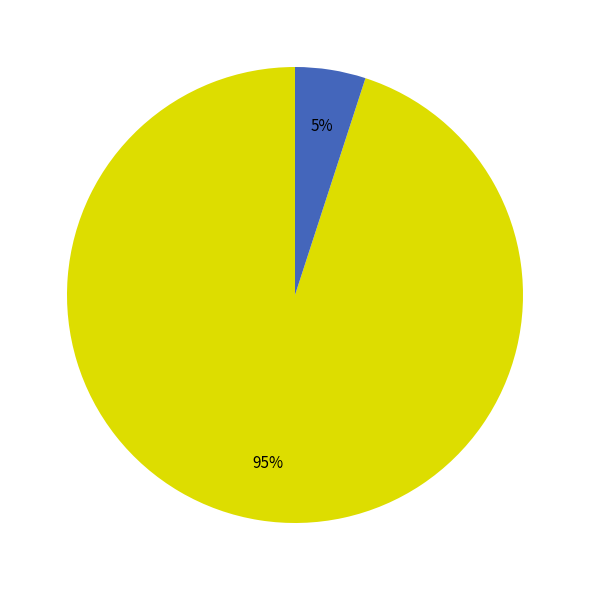

How many segments does this pie chart have?

2